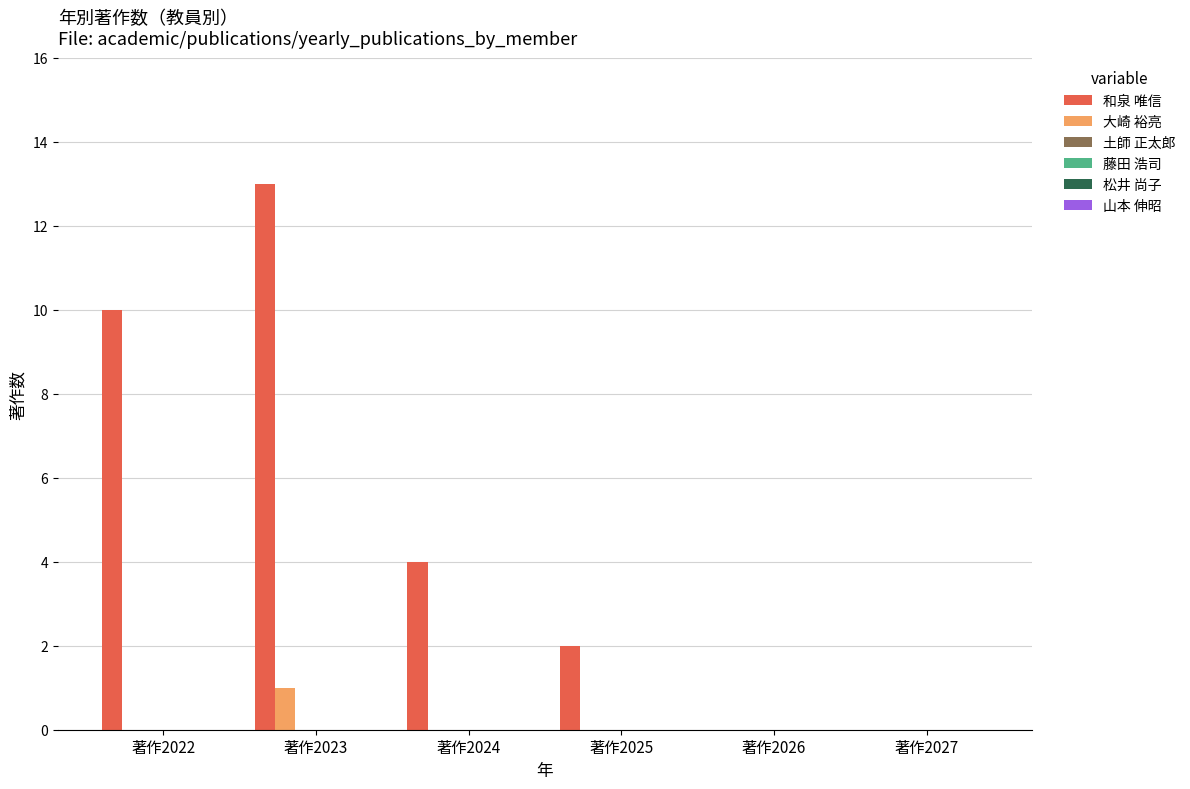

What is the maximum value for 和泉 唯信?

13